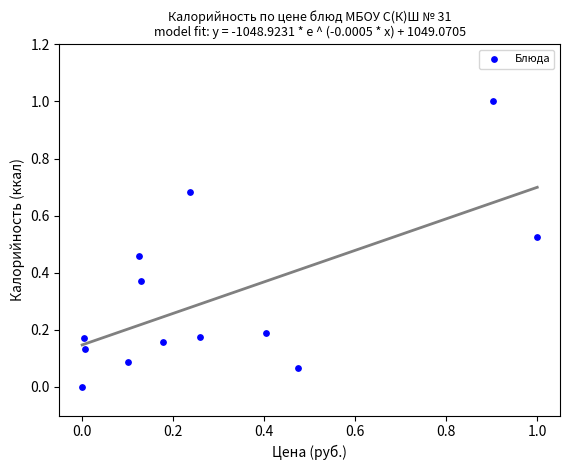

What is the range of Y values (max minus min)?

1.0